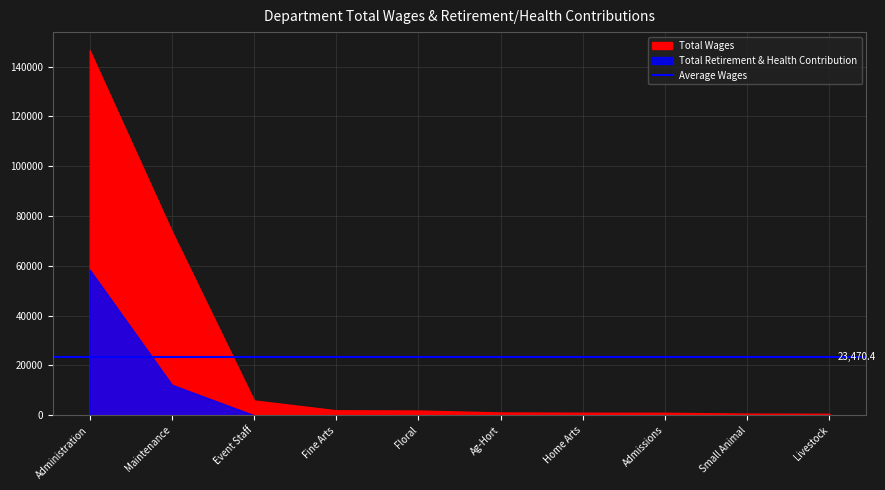

The value of Total Wages at Maintenance is 130339. True or false?

False